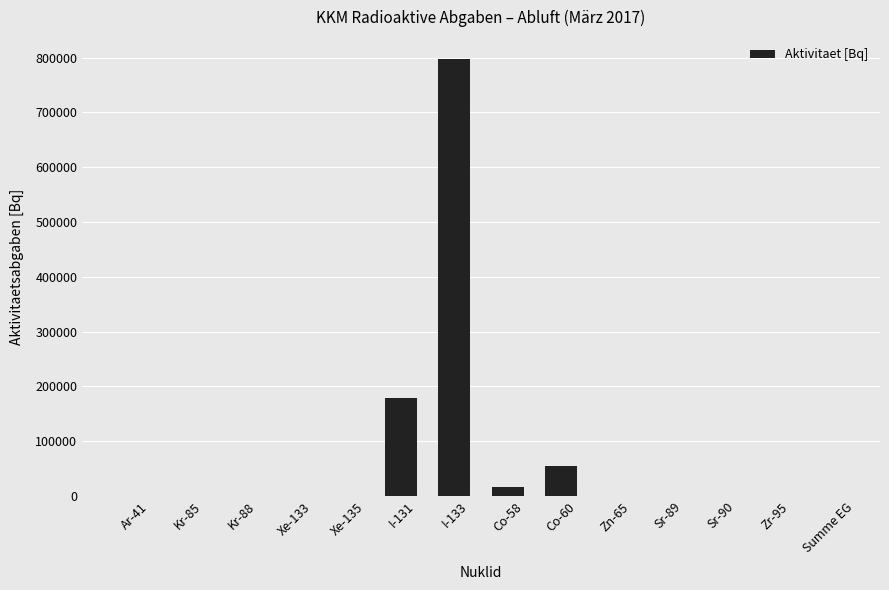

How many data points does each series have?

14